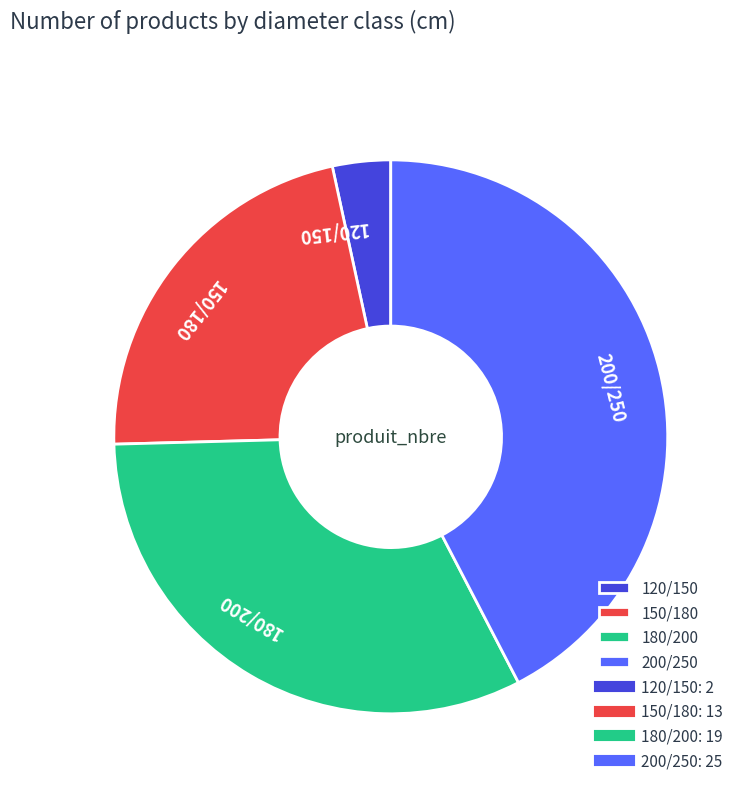

Is it true that 200/250 is 36% of the pie?

False